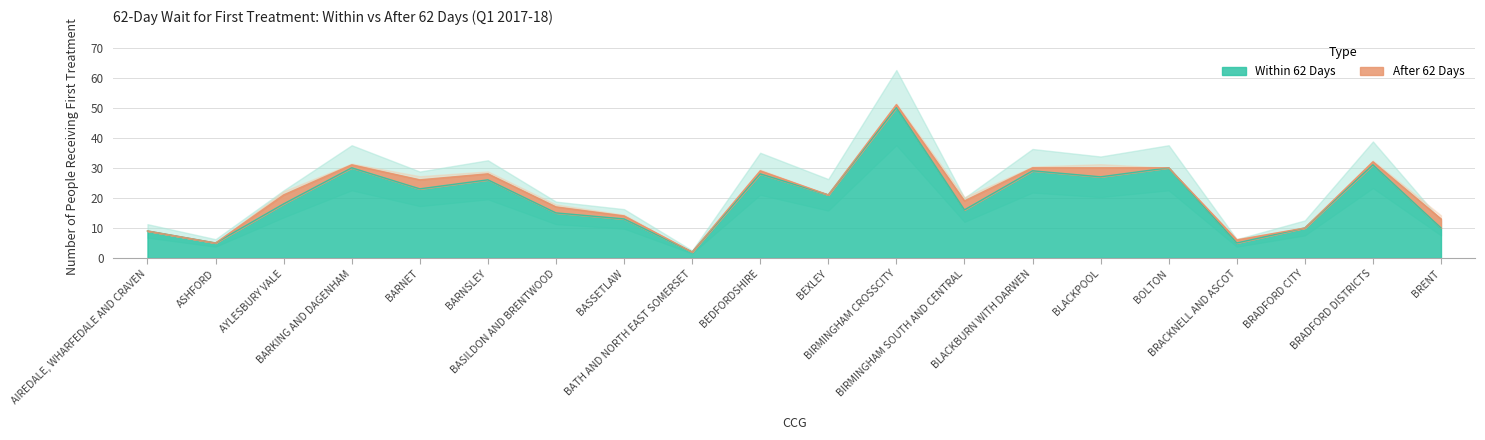

How many values are below 21?

10